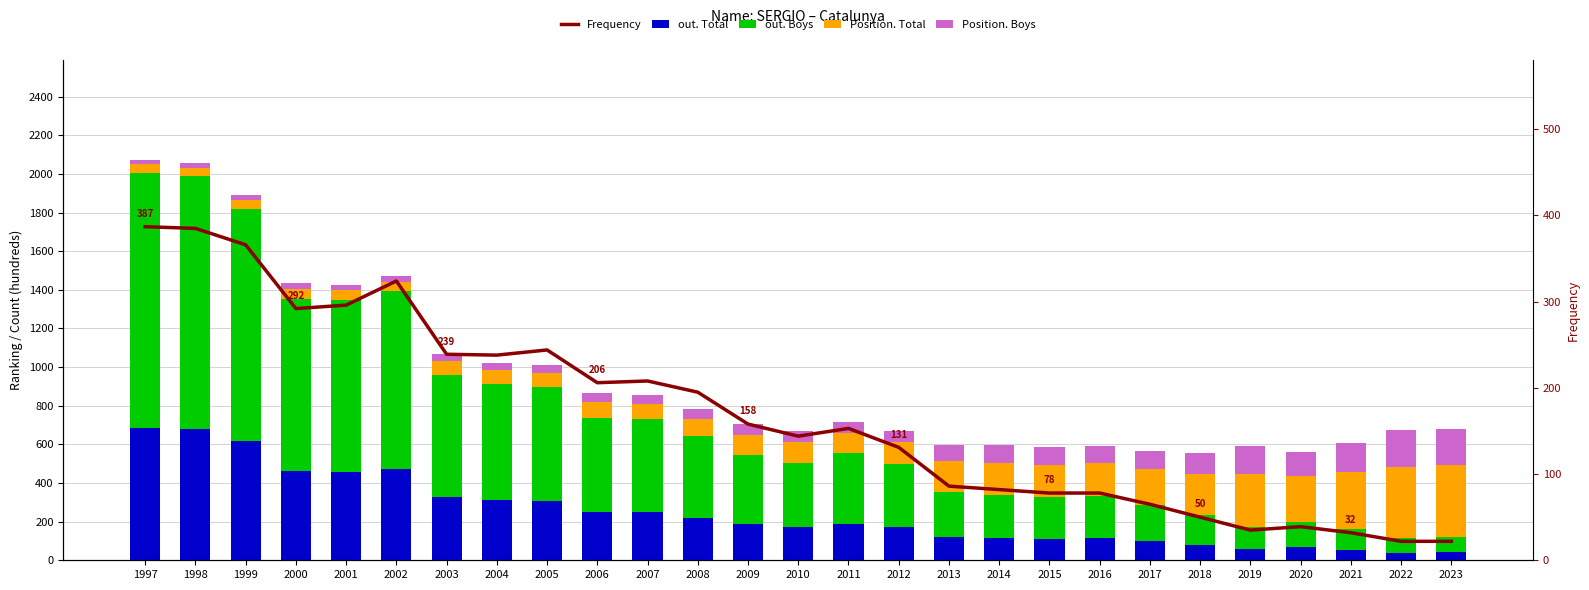

Reading left to right, extract all data points from this chart.

out. Total: 1997=683	1998=681	1999=617	2000=460	2001=457	2002=474	2003=327	2004=310	2005=307	2006=251	2007=248	2008=219	2009=186	2010=171	2011=189	2012=170	2013=120	2014=115	2015=111	2016=114	2017=98	2018=79	2019=58	2020=67	2021=55	2022=39	2023=41
out. Boys: 1997=1324	1998=1310	1999=1202	2000=894	2001=890	2002=919	2003=633	2004=604	2005=592	2006=486	2007=482	2008=424	2009=358	2010=331	2011=368	2012=330	2013=234	2014=222	2015=215	2016=221	2017=190	2018=154	2019=113	2020=132	2021=108	2022=75	2023=79
Position. Total: 1997=42	1998=41	1999=44	2000=51	2001=51	2002=49	2003=70	2004=70	2005=72	2006=84	2007=81	2008=89	2009=104	2010=108	2011=102	2012=110	2013=159	2014=167	2015=169	2016=168	2017=182	2018=211	2019=277	2020=239	2021=292	2022=368	2023=373
Position. Boys: 1997=23	1998=23	1999=26	2000=28	2001=28	2002=27	2003=37	2004=37	2005=38	2006=45	2007=43	2008=50	2009=56	2010=59	2011=56	2012=60	2013=85	2014=92	2015=90	2016=91	2017=96	2018=112	2019=146	2020=122	2021=152	2022=191	2023=188
Frequency: 1997=387	1998=385	1999=366	2000=292	2001=296	2002=324	2003=239	2004=238	2005=244	2006=206	2007=208	2008=195	2009=158	2010=144	2011=153	2012=131	2013=86	2014=82	2015=78	2016=78	2017=65	2018=50	2019=35	2020=39	2021=32	2022=22	2023=22